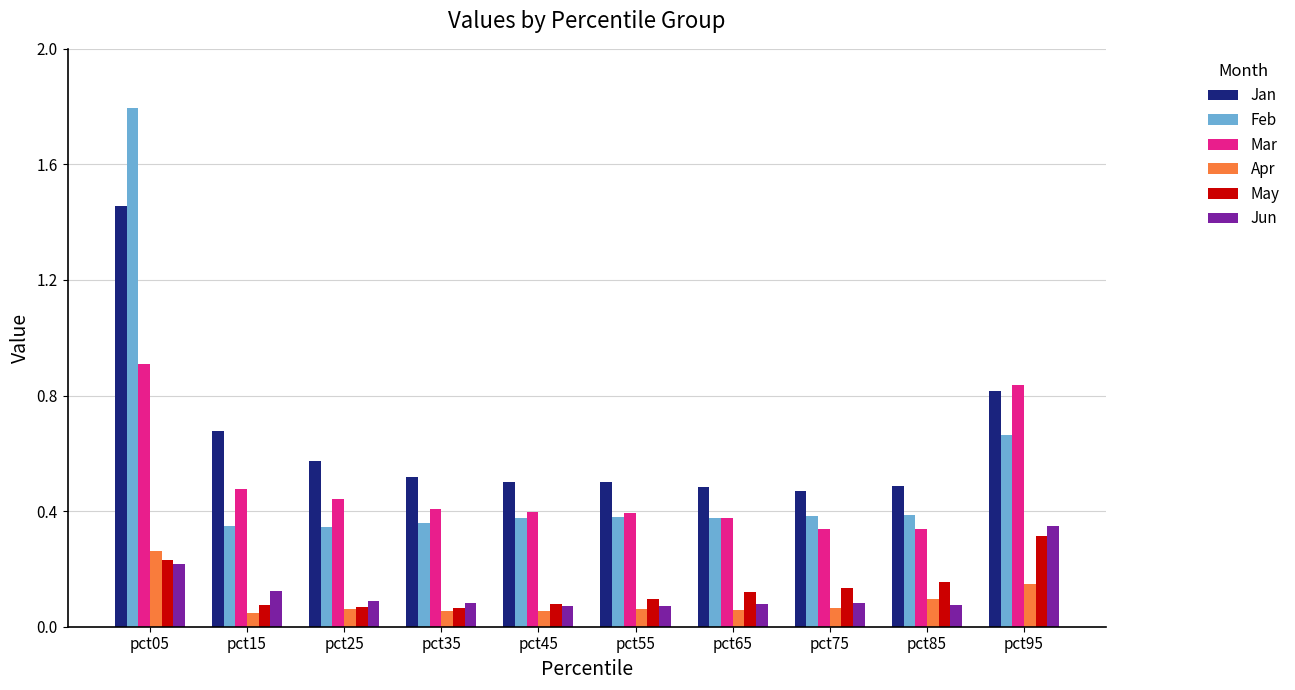

Is the value of Feb at pct15 greater than the value of Jun at pct05?

Yes